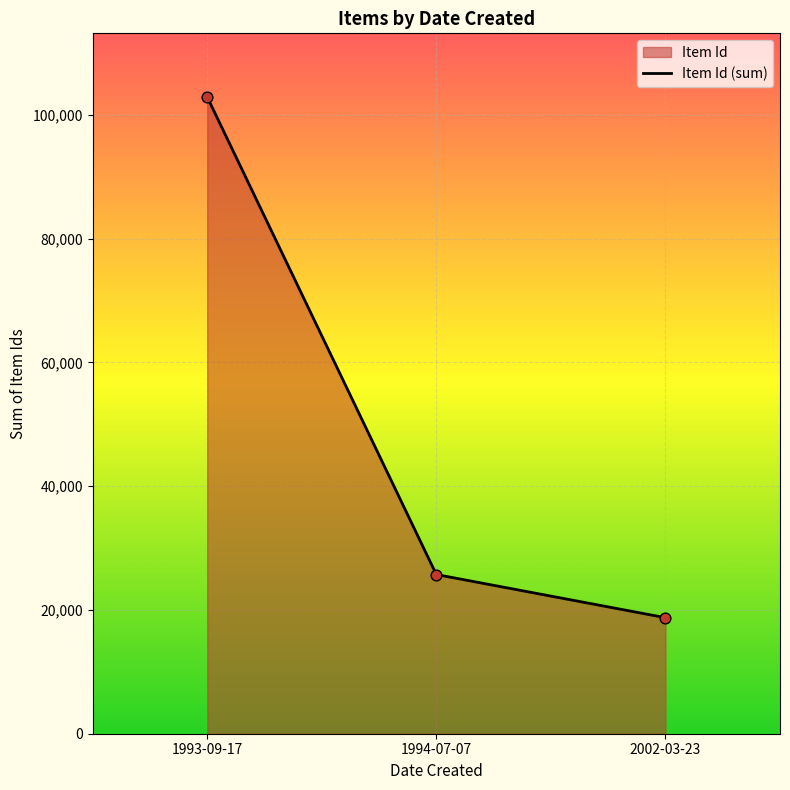

What is the change in value from 1993-09-17 to 1994-07-07?

-77174